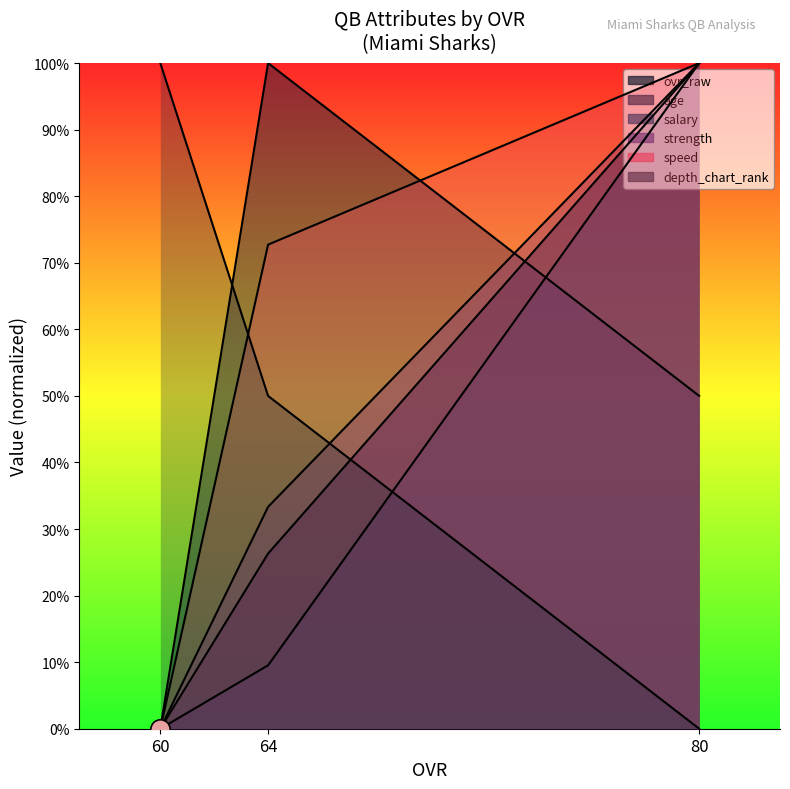

Where is ovr_raw nearest to the value 50?

64